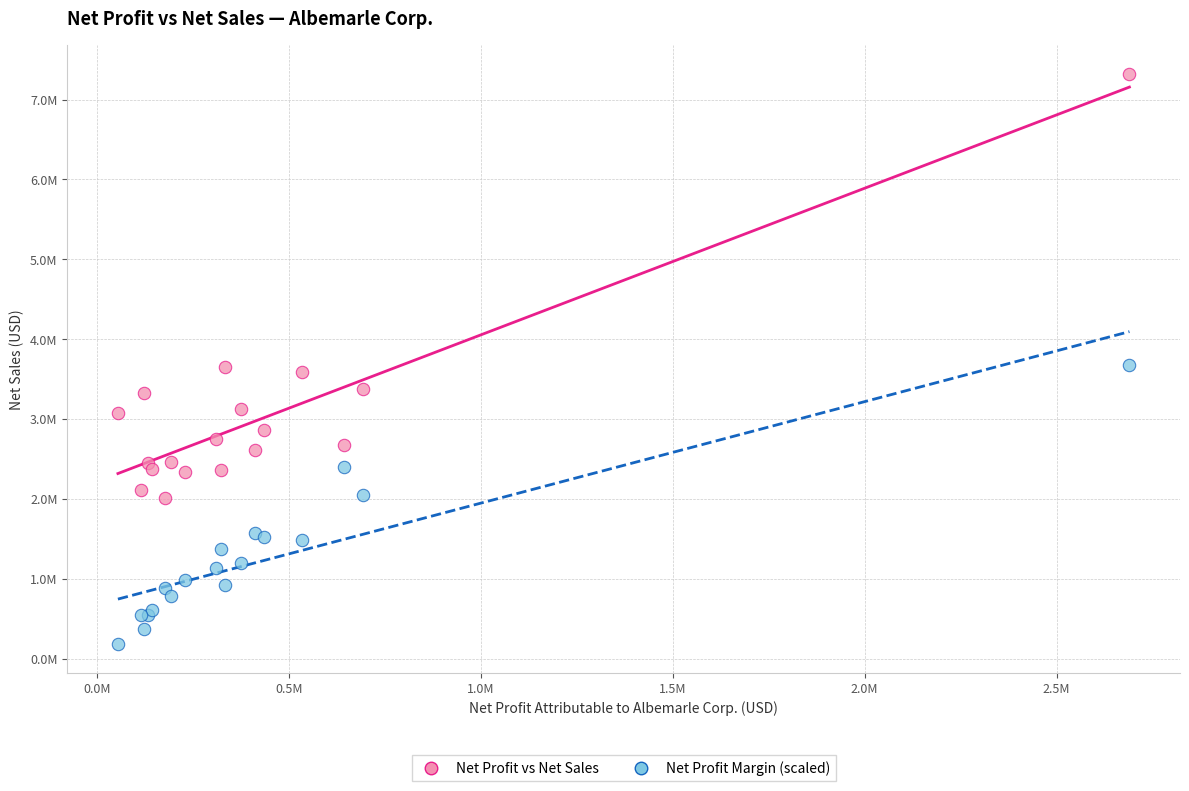

Which series contains the lowest Y value?

Net Profit Margin (scaled)